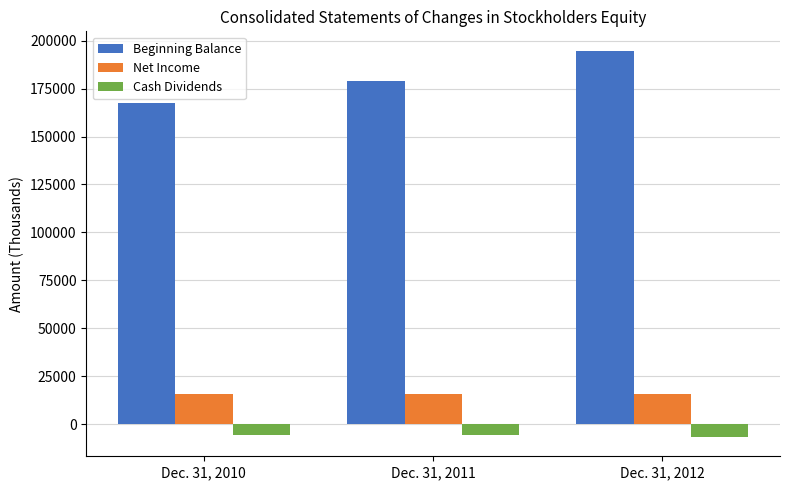

What is the sum of all Beginning Balance values?

541228